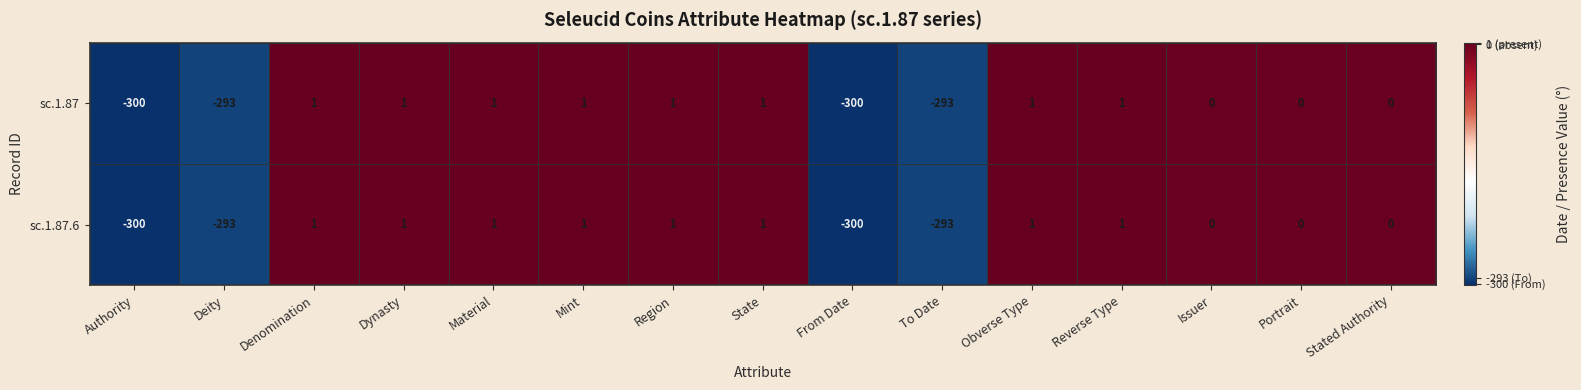

What is the minimum value shown in the chart?

-300